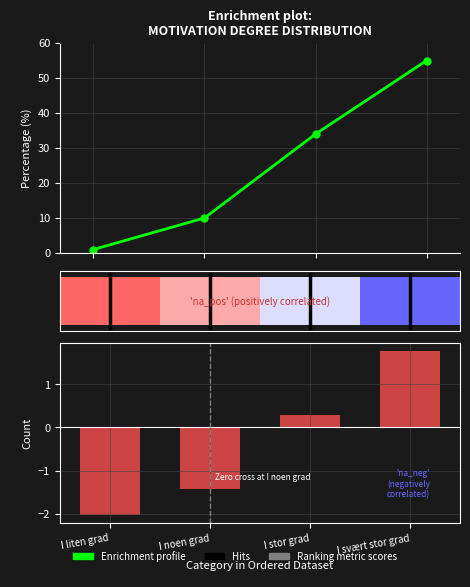

Is the value of Enrichment profile at I noen grad greater than the value of Ranking metric scores at I liten grad?

Yes